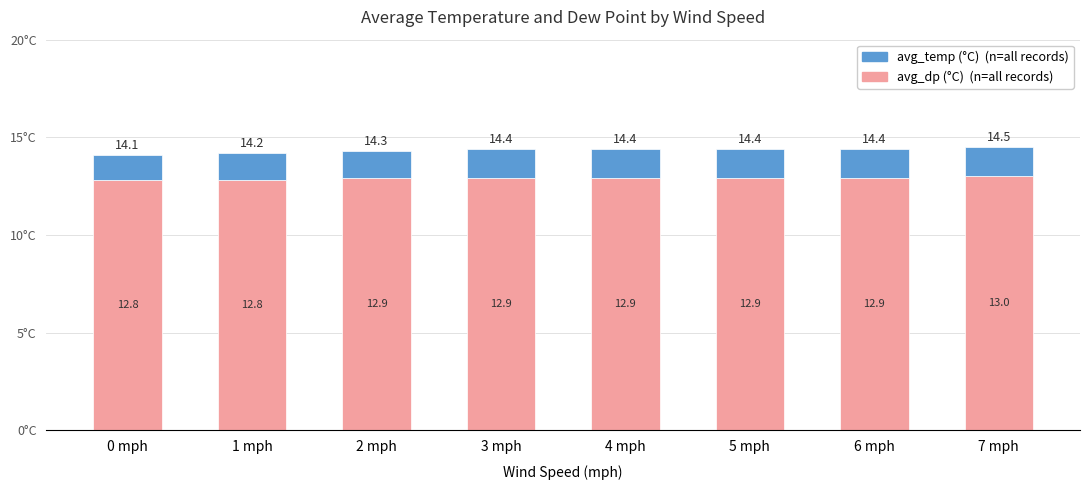

At which category is the sum across all series the highest?

7 mph